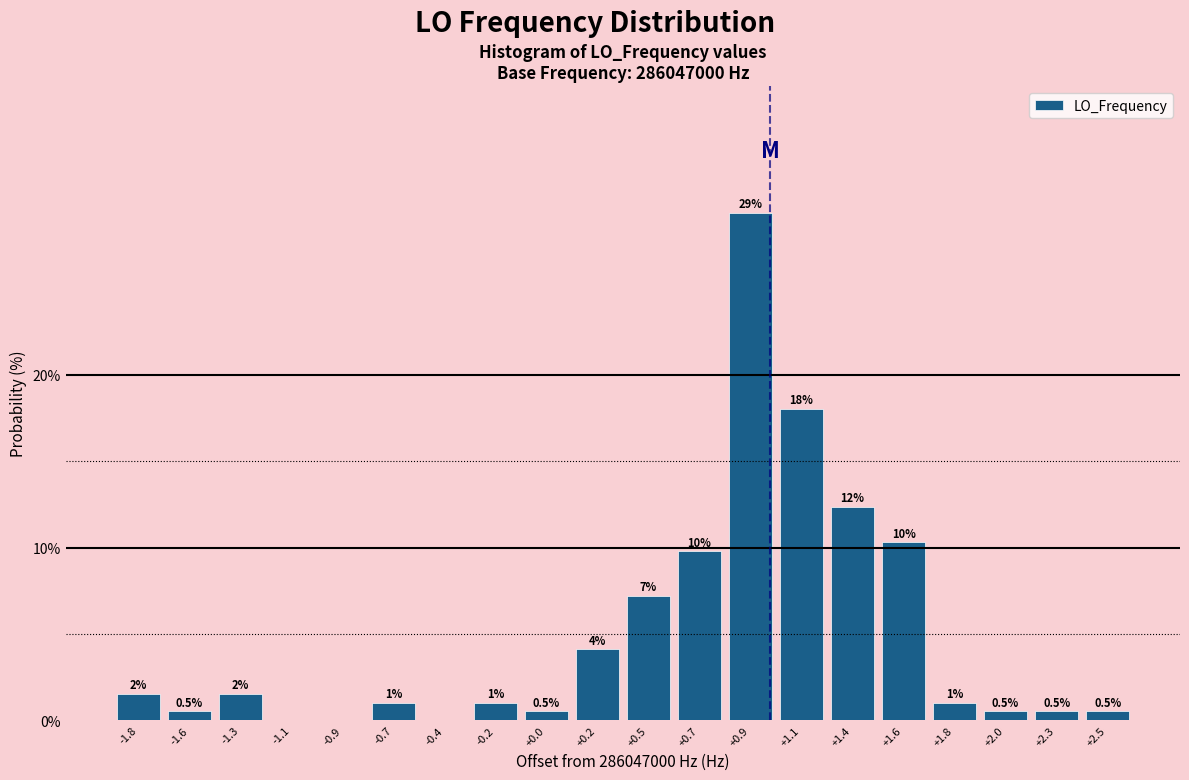

Between +1.6 and +2.3, which is larger?

+1.6